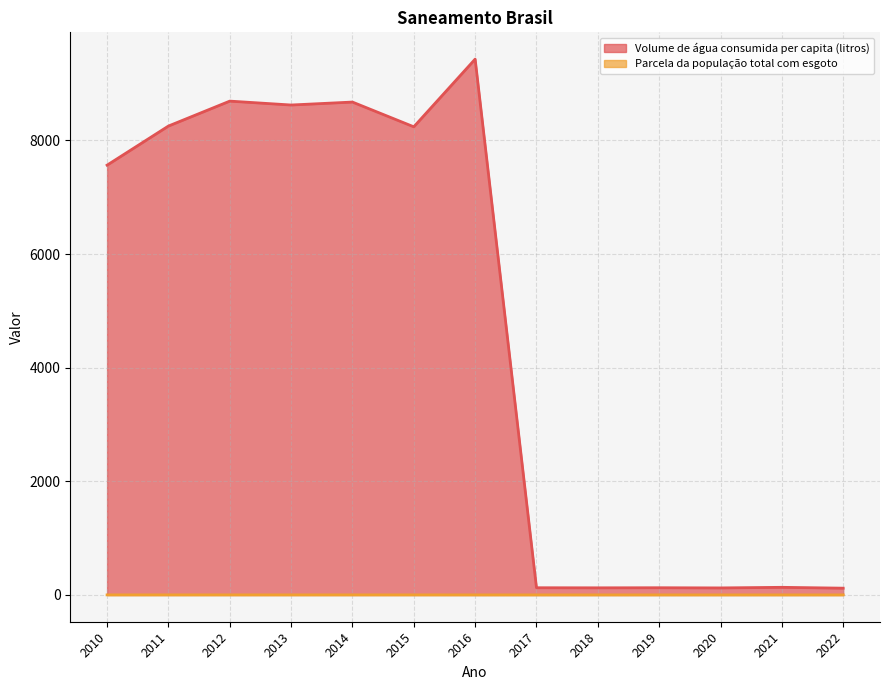

How many lines are shown in the chart?

2